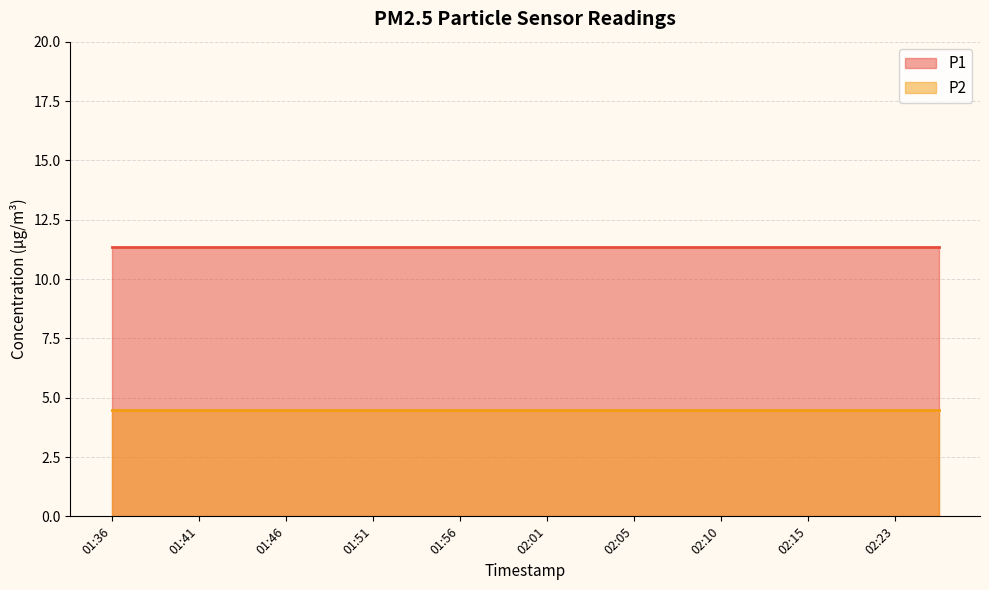

What is the maximum value for P2?

4.5